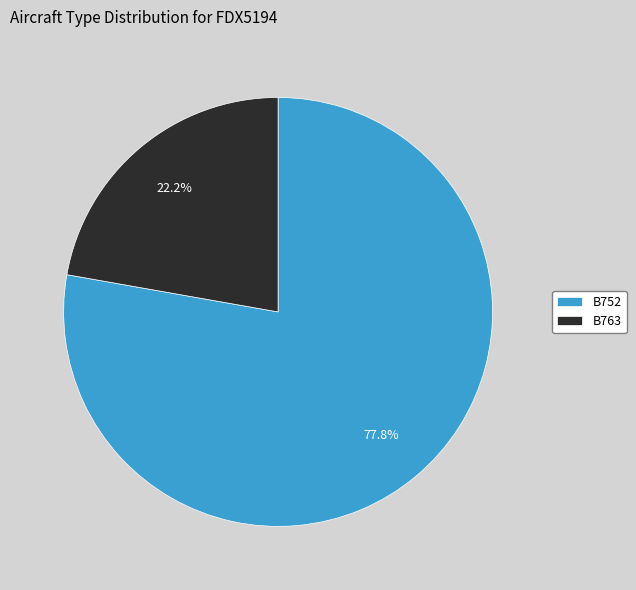

Is it true that B763 is 22% of the pie?

True